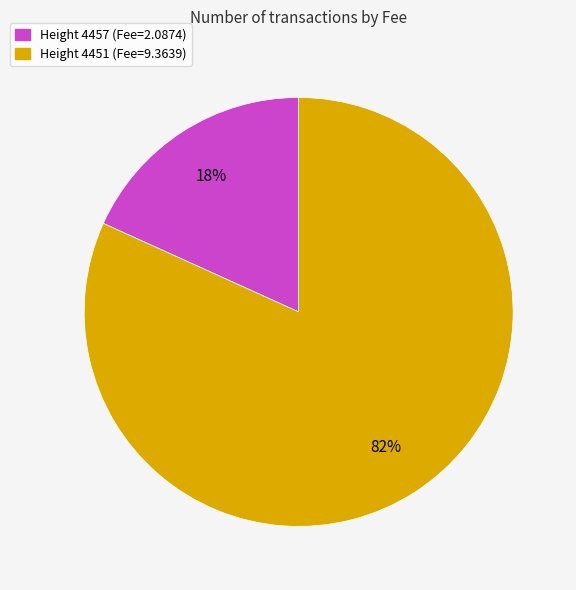

How many slices are in this pie chart?

2